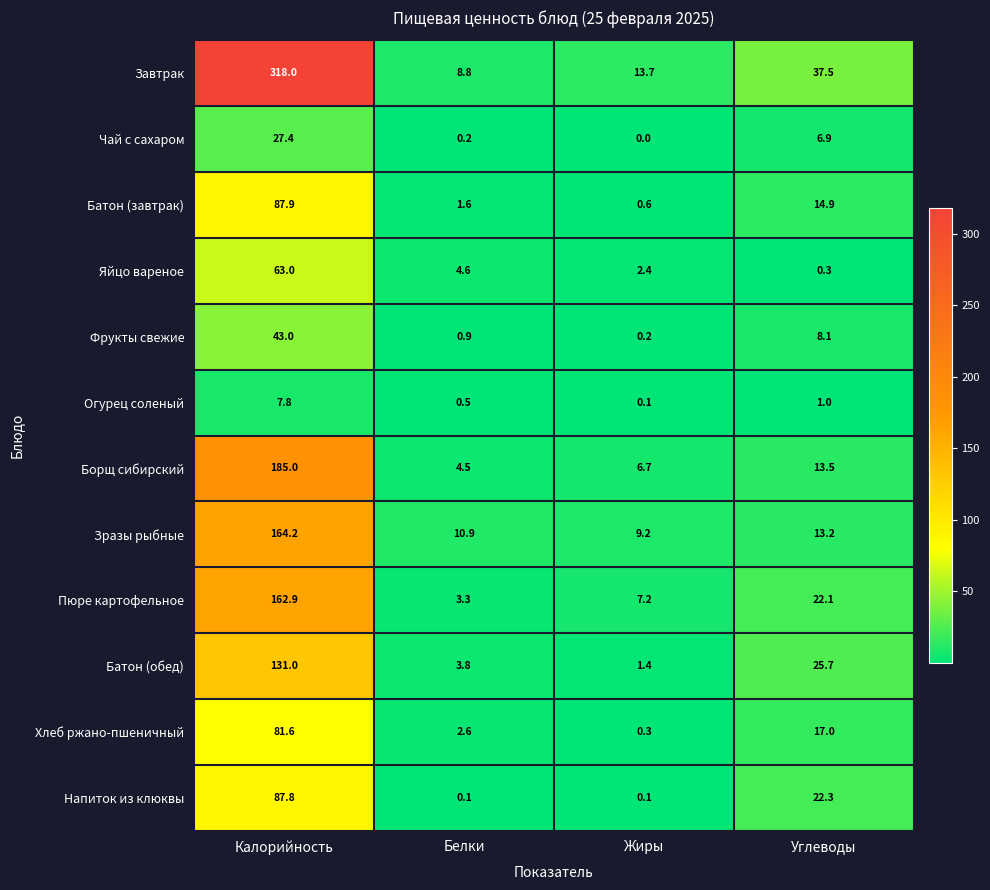

Read the Батон (завтрак) value at Белки.

1.6